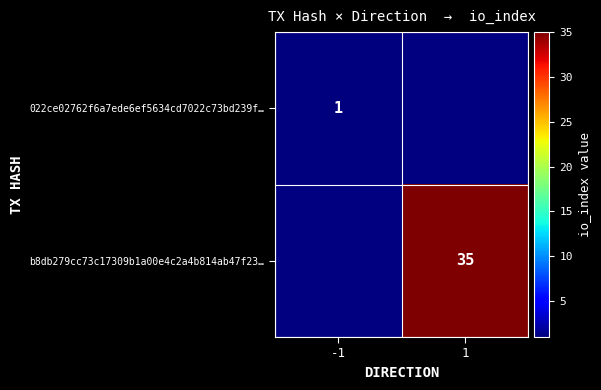

True or false: 022ce02762f6a7ede6ef5634cd7022c73bd239f… has a value of 1 at -1.

True